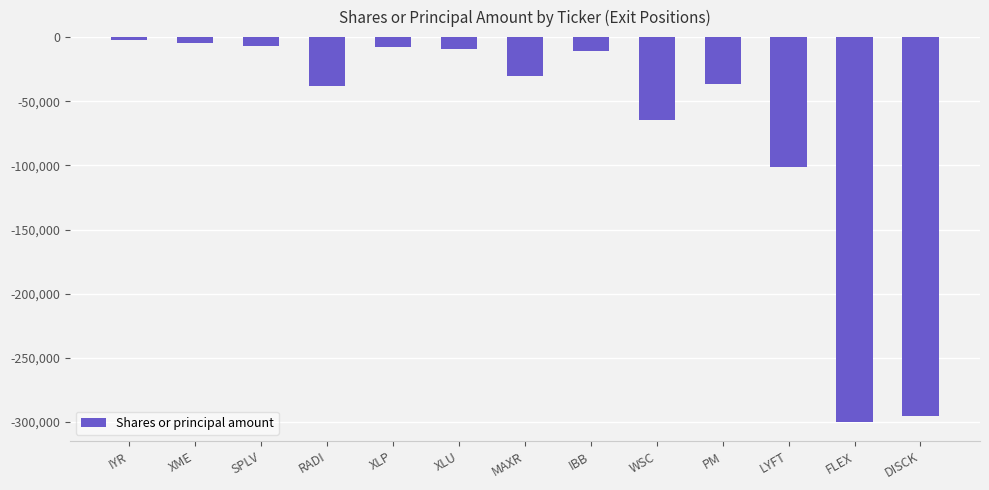

At which label does the data first exceed -30000?

IYR